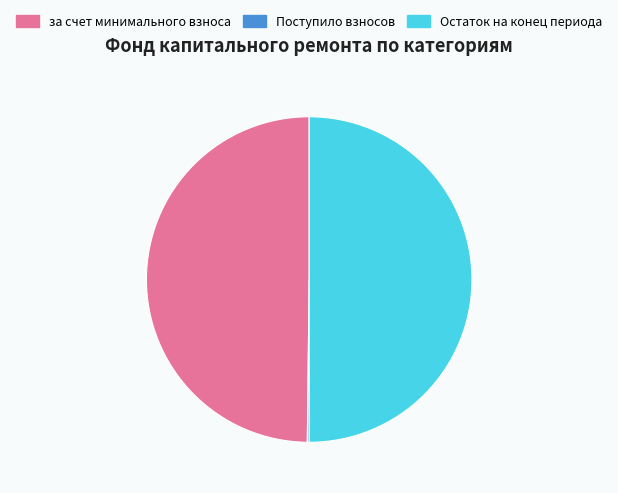

What is the ratio of the value at за счет минимального взноса to the value at Остаток на конец периода?

1.0